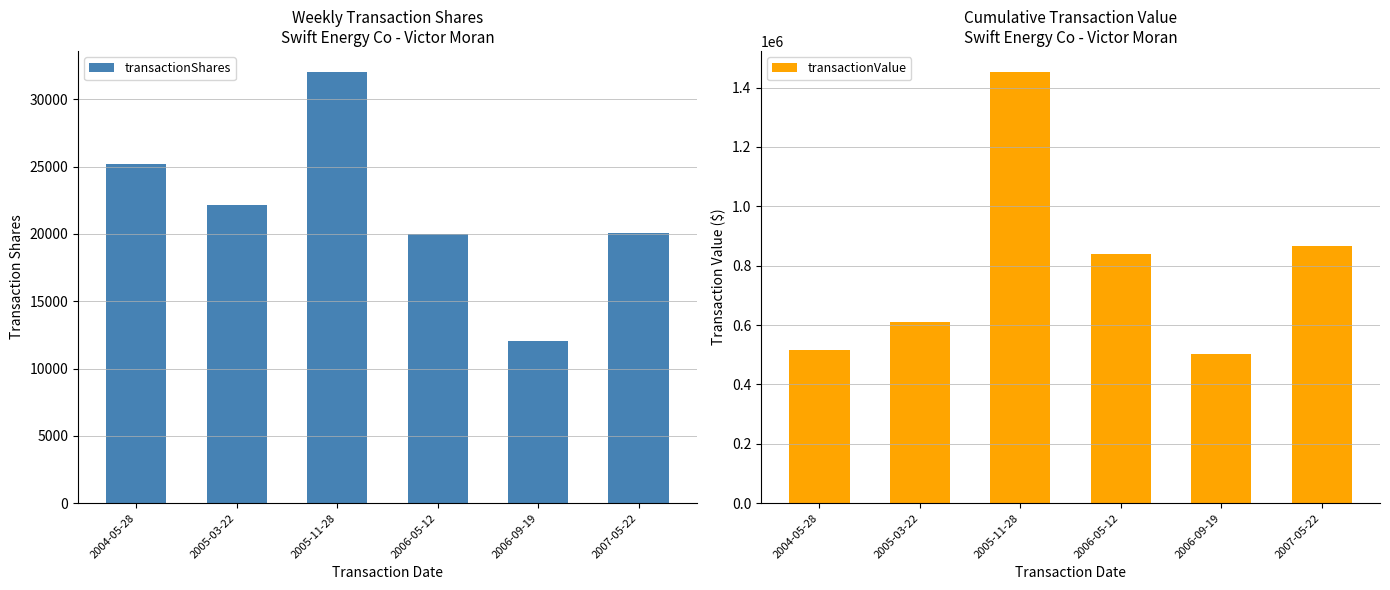

The value of transactionShares at 2006-05-12 is 32326. True or false?

False